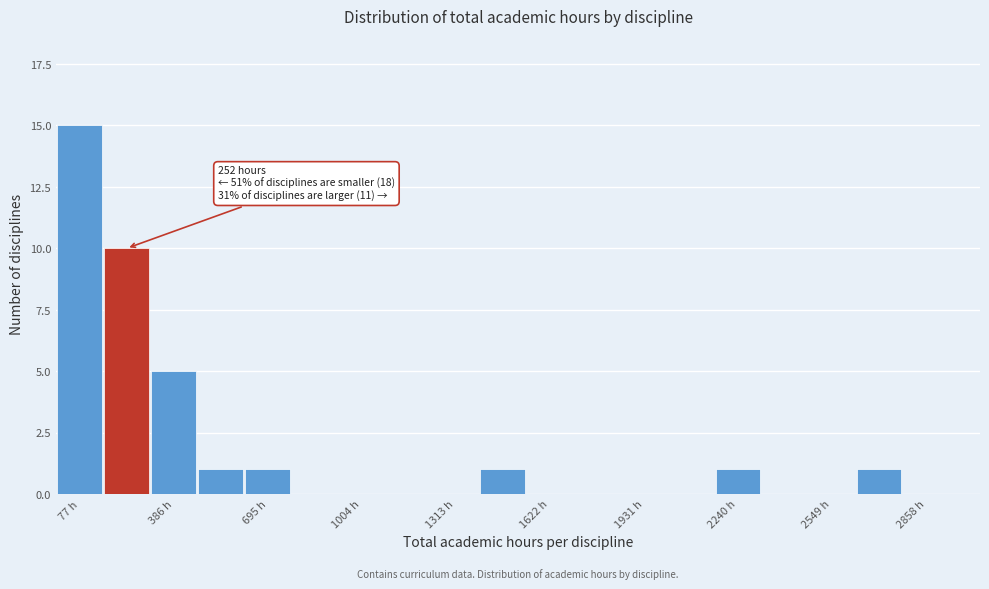

Around what value on the x-axis is the tallest bar? Give the approximate position of its centre, as read against the axis.

100